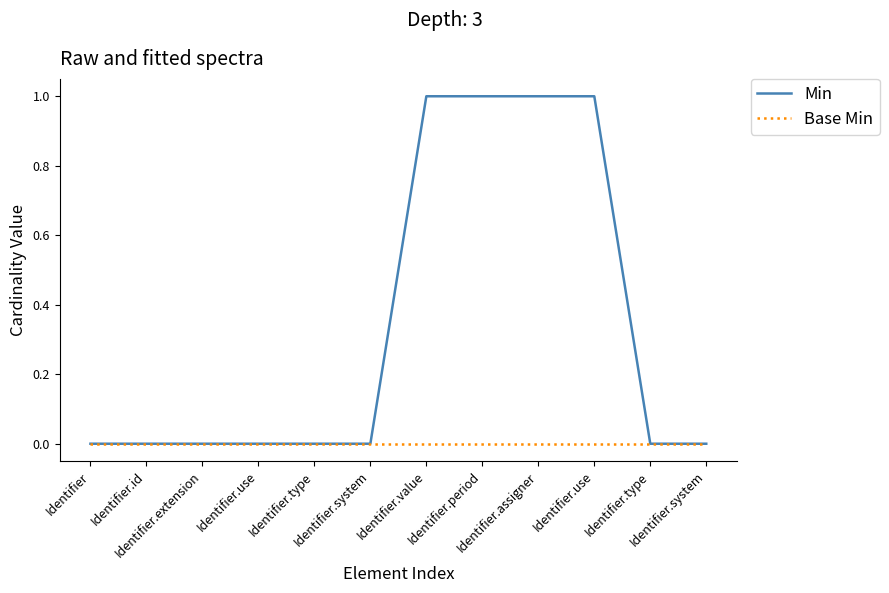

Does the chart display data point markers on the line(s)?

No